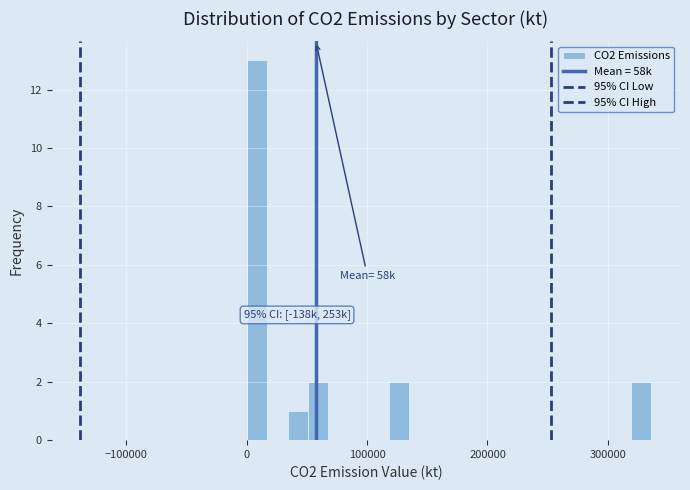

Around what value on the x-axis is the tallest bar? Give the approximate position of its centre, as read against the axis.

10000